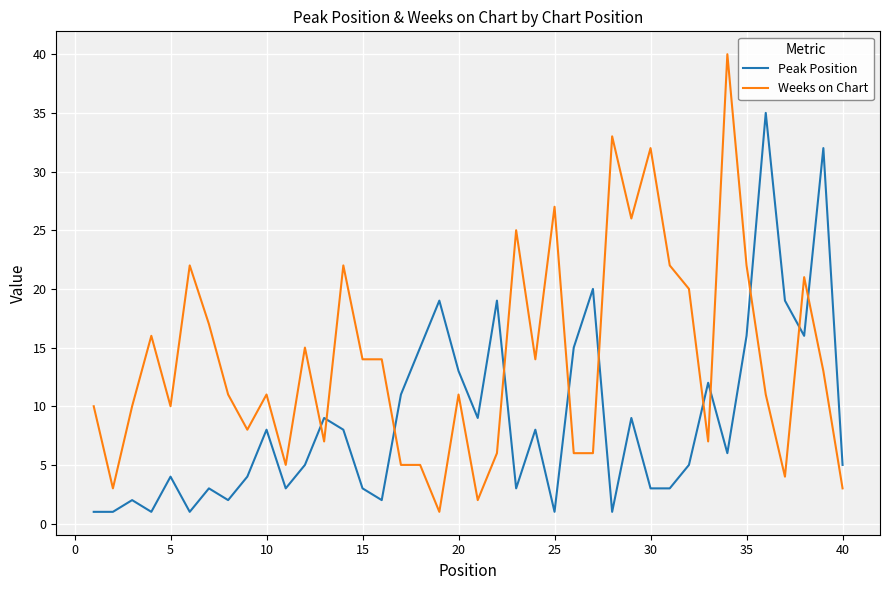

Rank the series by their average value, from highest to lowest.

Weeks on Chart, Peak Position